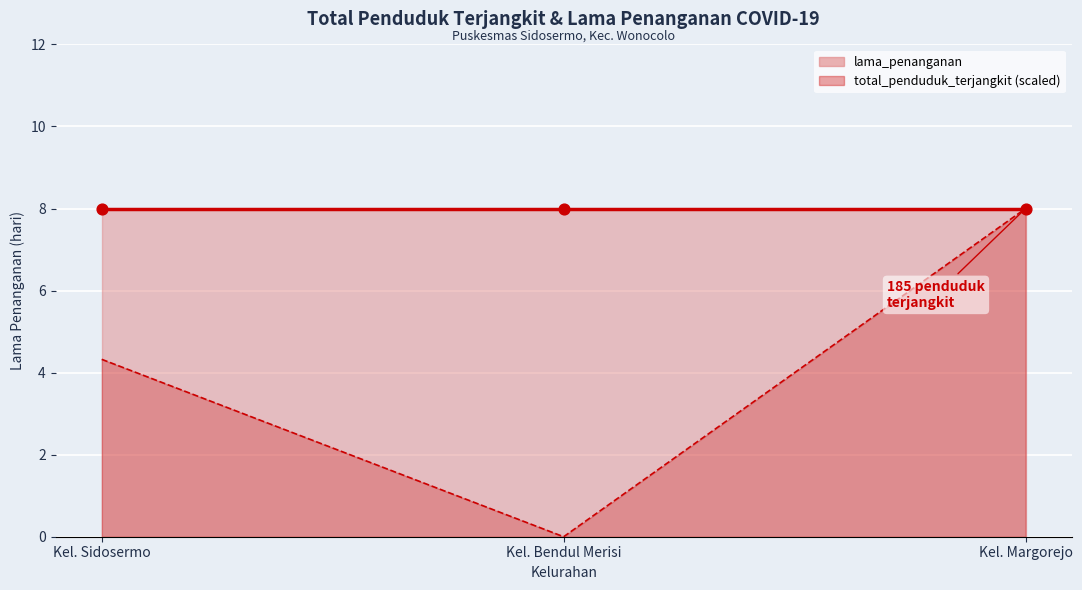

At how many categories does at least one series exceed 6?

3